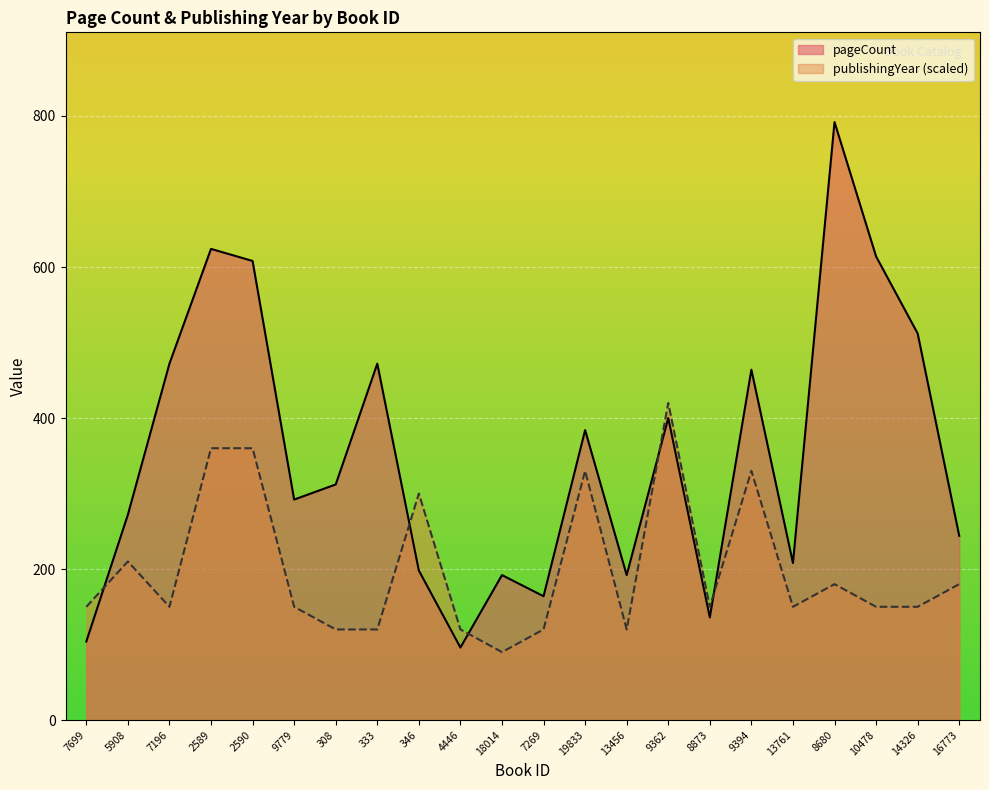

Reading left to right, extract all data points from this chart.

pageCount: 7699=104	5908=272	7196=472	2589=624	2590=608	9779=292	308=312	333=472	346=198	4446=96	18014=192	7269=164	19833=384	13456=192	9362=400	8873=136	9394=464	13761=208	8680=792	10478=614	14326=512	16773=244
publishingYear: 7699=150	5908=210	7196=150	2589=360	2590=360	9779=150	308=120	333=120	346=300	4446=120	18014=90	7269=120	19833=330	13456=120	9362=420	8873=150	9394=330	13761=150	8680=180	10478=150	14326=150	16773=180